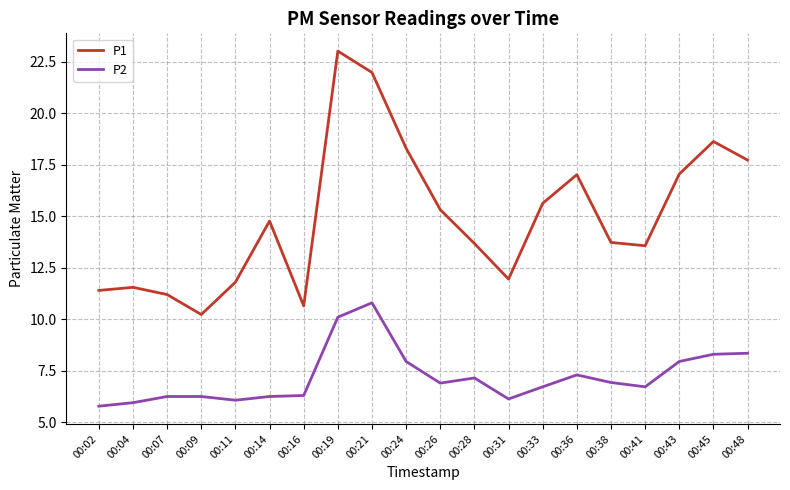

Is this an area chart (filled region under the line)?

No